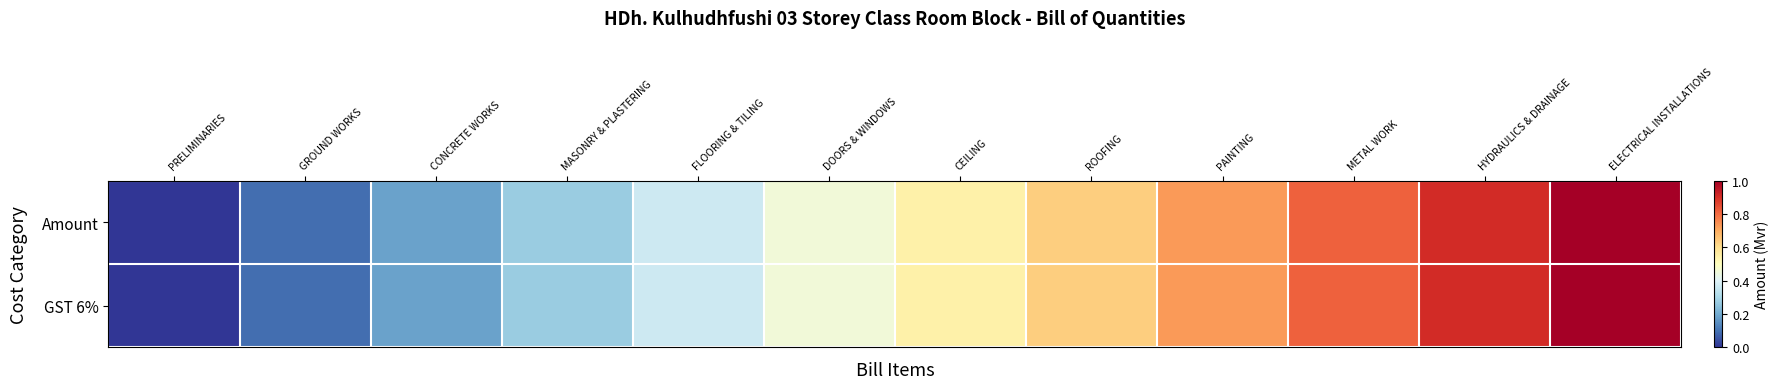

Reading left to right, what are all the values shown in this chart?

Amount: PRELIMINARIES=0.0	GROUND WORKS=0.1	CONCRETE WORKS=0.2	MASONRY & PLASTERING=0.3	FLOORING & TILING=0.4	DOORS & WINDOWS=0.5	CEILING=0.5	ROOFING=0.6	PAINTING=0.7	METAL WORK=0.8	HYDRAULICS & DRAINAGE=0.9	ELECTRICAL INSTALLATIONS=1.0
GST 6%: PRELIMINARIES=0.0	GROUND WORKS=0.1	CONCRETE WORKS=0.2	MASONRY & PLASTERING=0.3	FLOORING & TILING=0.4	DOORS & WINDOWS=0.5	CEILING=0.5	ROOFING=0.6	PAINTING=0.7	METAL WORK=0.8	HYDRAULICS & DRAINAGE=0.9	ELECTRICAL INSTALLATIONS=1.0